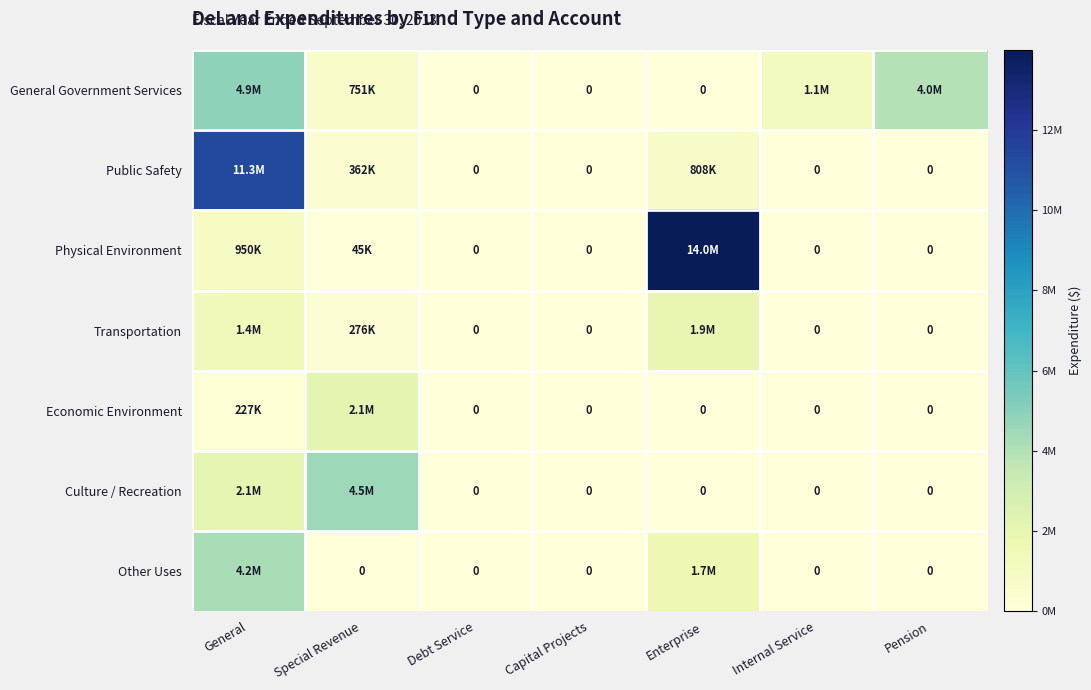

What value does the General Government Services series have at General, to the nearest 10?

4916200